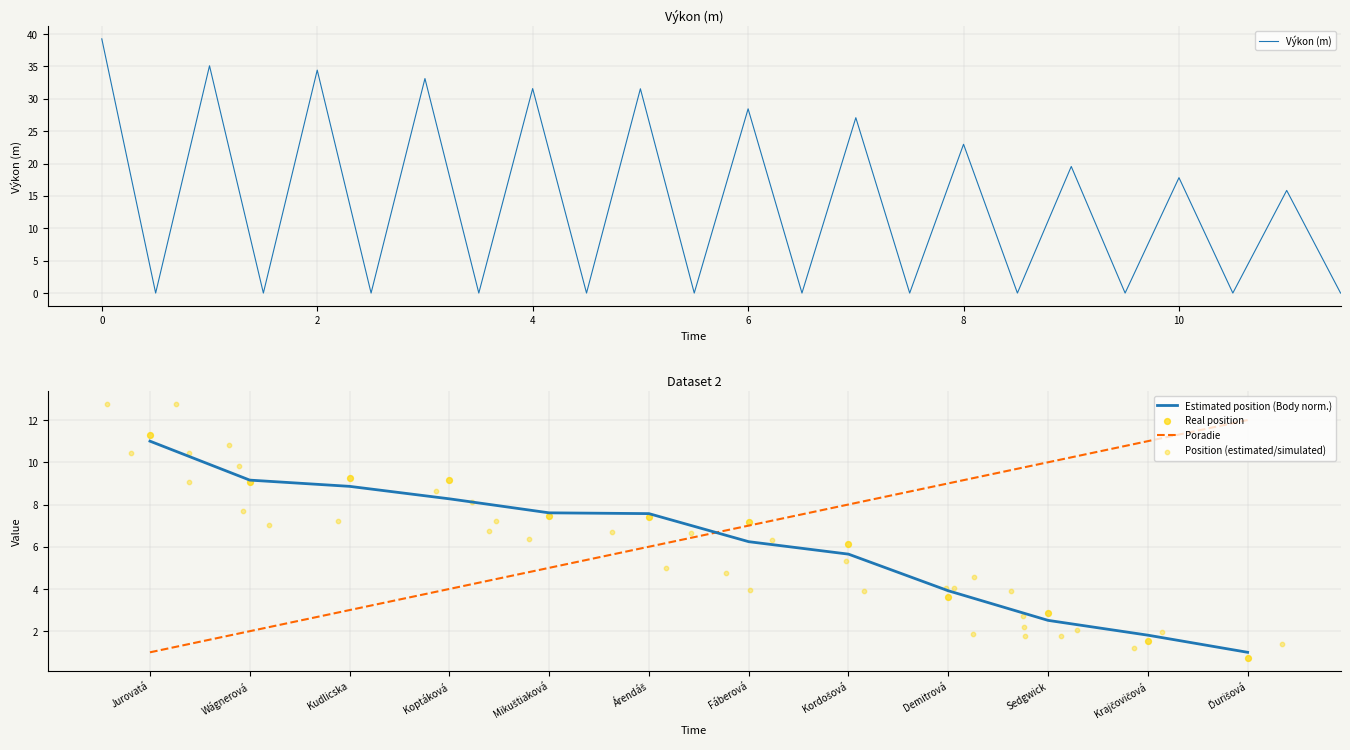

How many times do Estimated position (Body norm.) and Poradie cross each other?

1